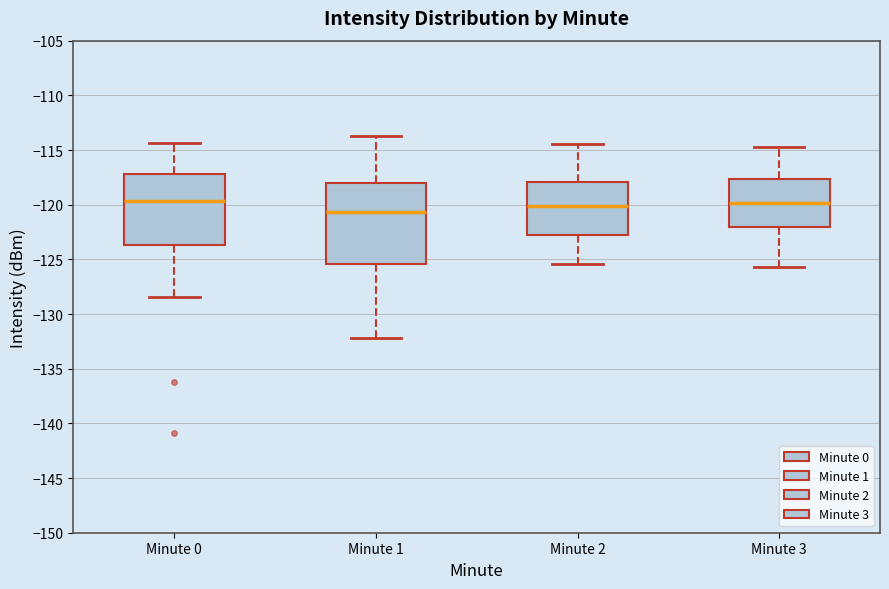

Reading left to right, transcribe this box plot: for each box, give where its median line is, the range the box spans, and where its two whiskers end, as read against the y-axis. The values are not printed on the chart, so give them approximately, as read against the axis.

Minute 0: median -119.5, box -123.5 to -117.0, whiskers -128.5 to -114.5
Minute 1: median -120.5, box -125.5 to -118.0, whiskers -132.0 to -113.5
Minute 2: median -120.0, box -122.5 to -118.0, whiskers -125.5 to -114.5
Minute 3: median -120.0, box -122.0 to -117.5, whiskers -125.5 to -114.5